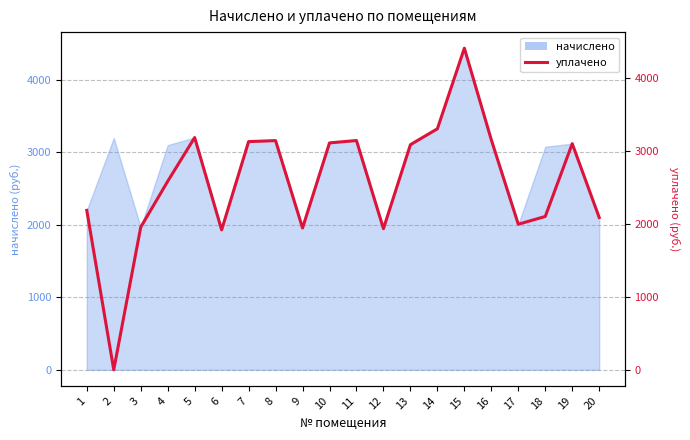

Reading right to left, list all the values displayed in this chart.

2085.9	3097.0	2100.0	1993.5	3149.0	4404.2	3300.7	3082.9	1933.0	3139.9	3107.4	1942.1	3138.6	3125.2	1916.5	3180.8	2581.3	1953.2	0.0	2183.2